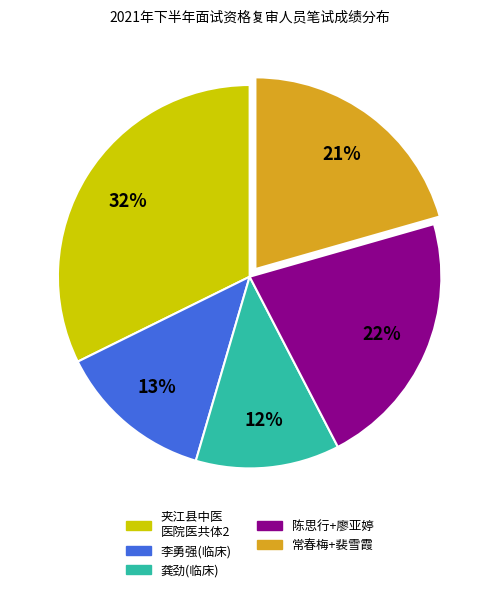

Which has a higher value, 陈思行+廖亚婷 or 李勇强(临床)?

陈思行+廖亚婷